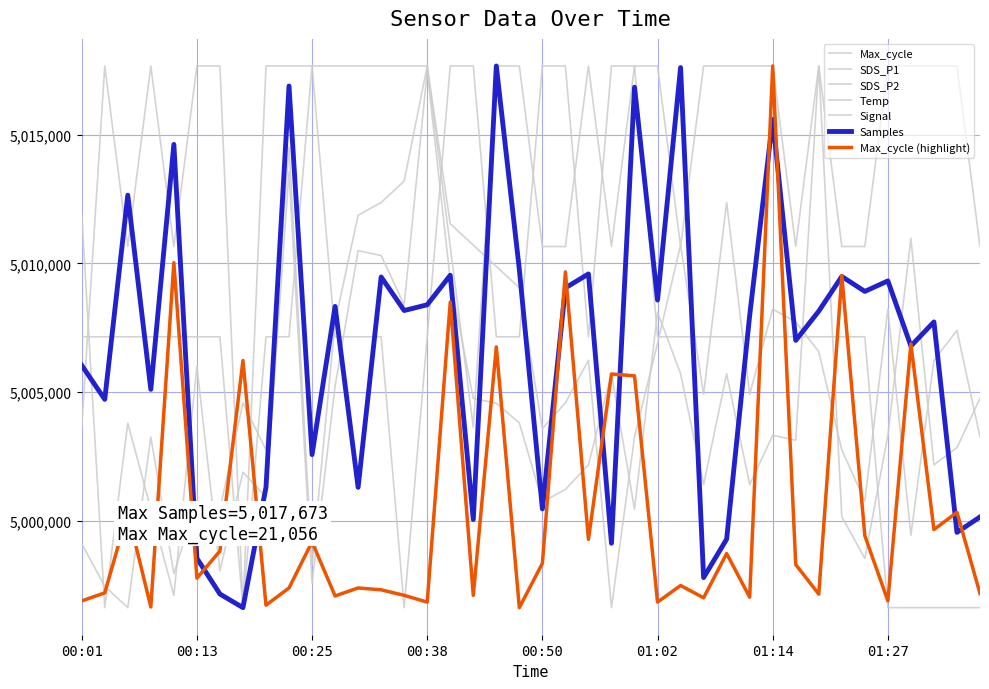

Where is the first local minimum for Signal?

00:06